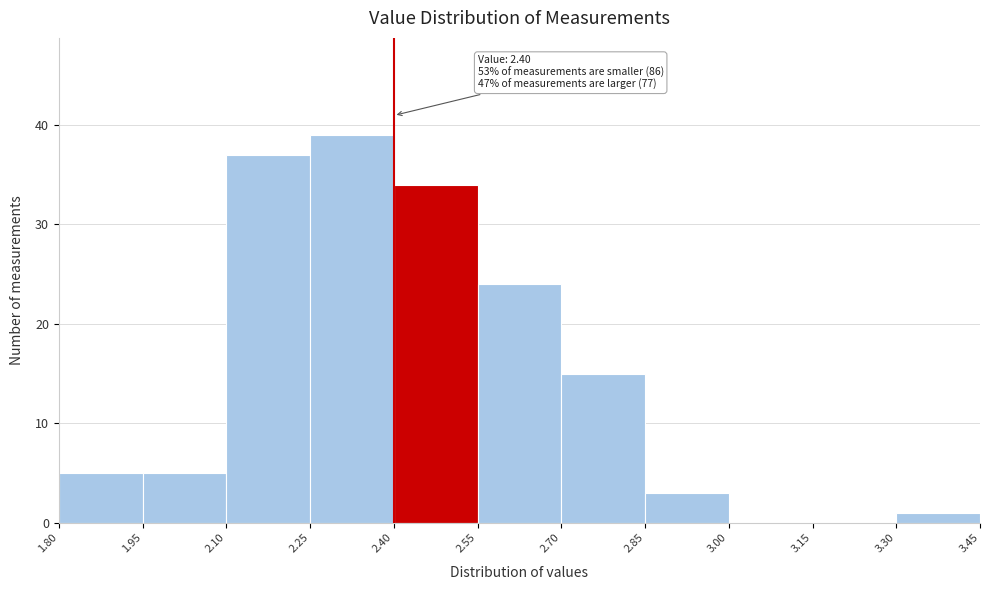

Which range on the x-axis has the tallest bar?

2.25 to 2.40